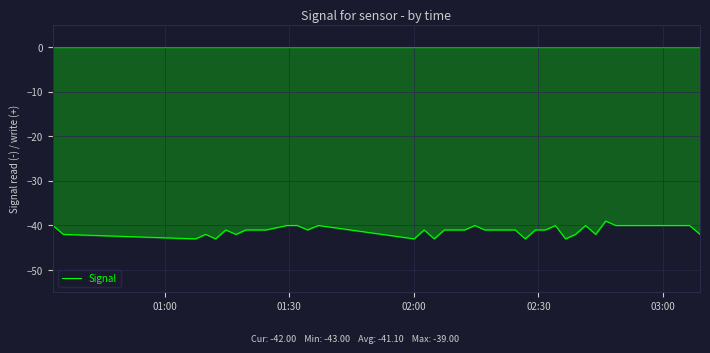

Does the chart display data point markers on the line(s)?

No